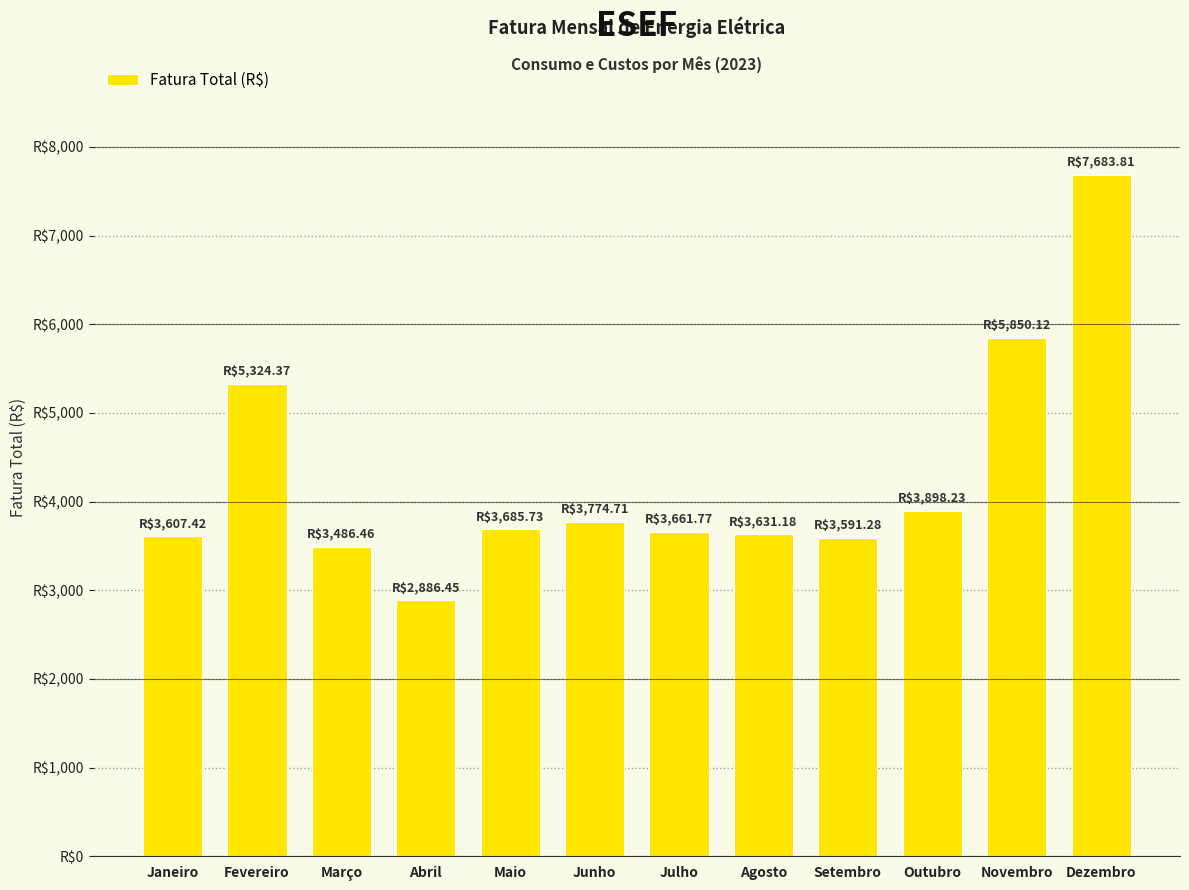

How many series are shown in this chart?

1